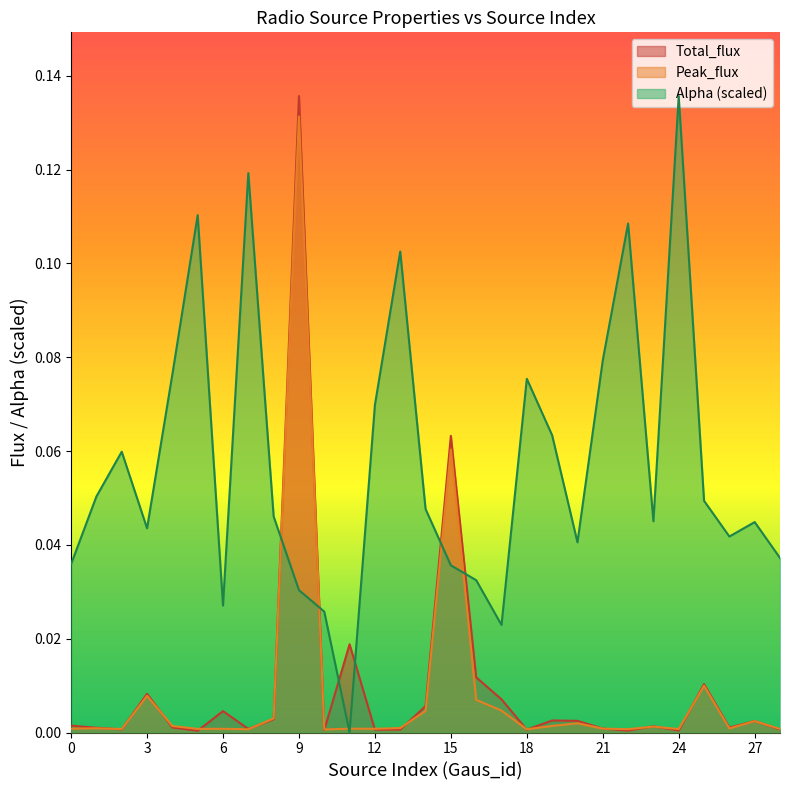

What is the difference between the maximum and minimum values in the Peak_flux series?

0.1